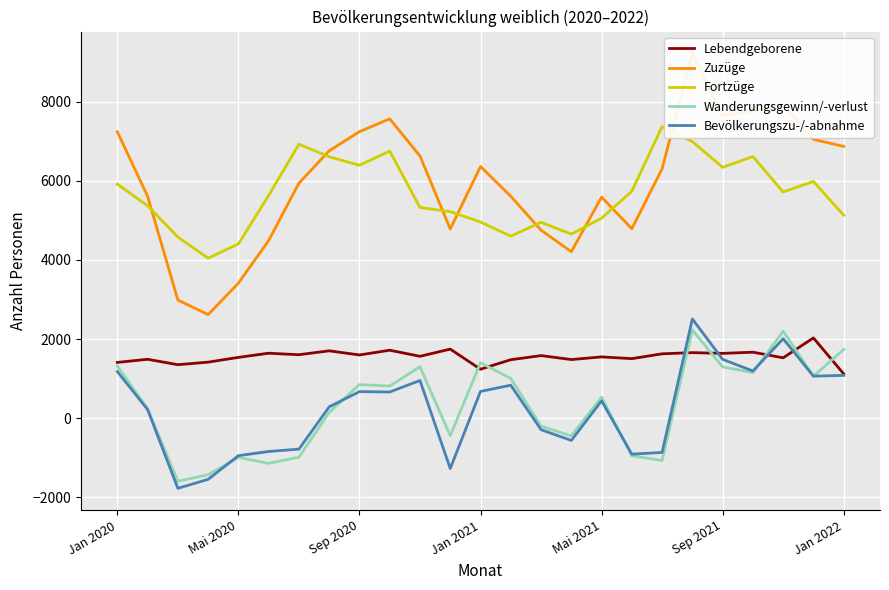

True or false: Bevölkerungszu-/-abnahme and Lebendgeborene intersect in this chart.

True